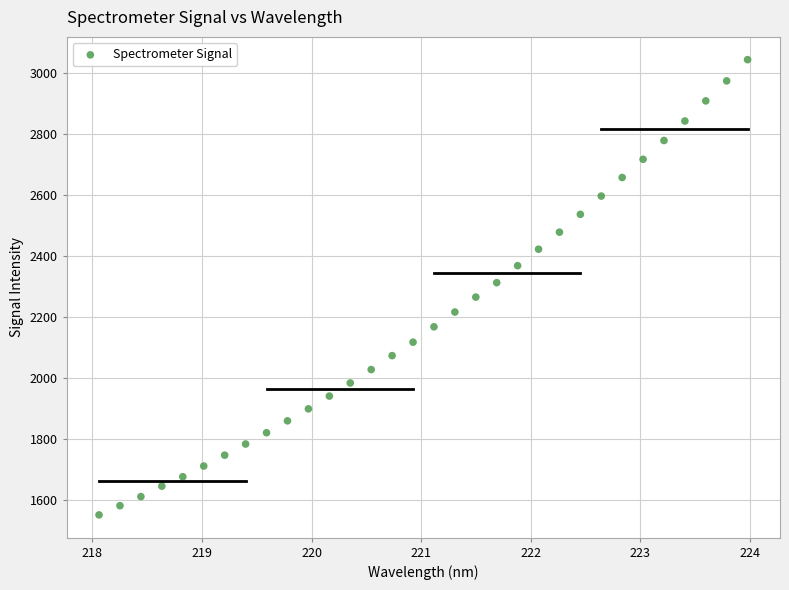

What is the range of X values (max minus min)?

5.9